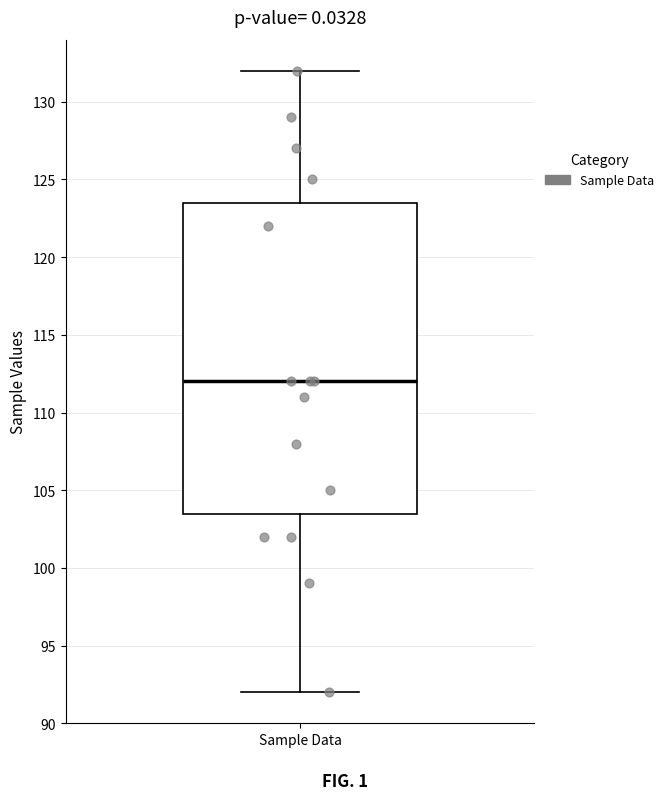

Transcribe this box plot: give where the median line is, the range the box spans, and where the two whiskers end, as read against the y-axis. The values are not printed on the chart, so give them approximately, as read against the axis.

median 112.0, box 103.5 to 123.5, whiskers 92.0 to 132.0